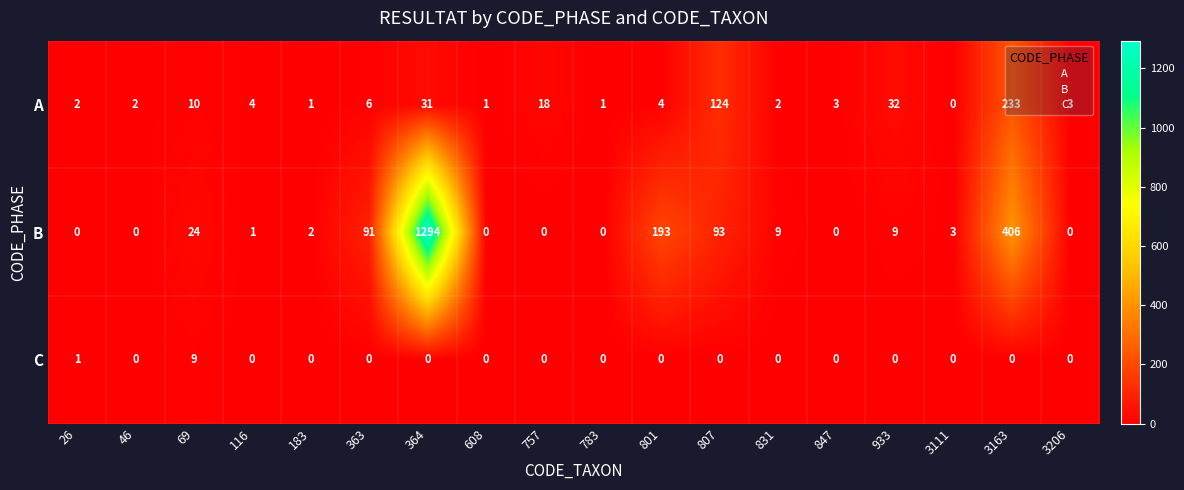

Where is A nearest to the value 116?

807